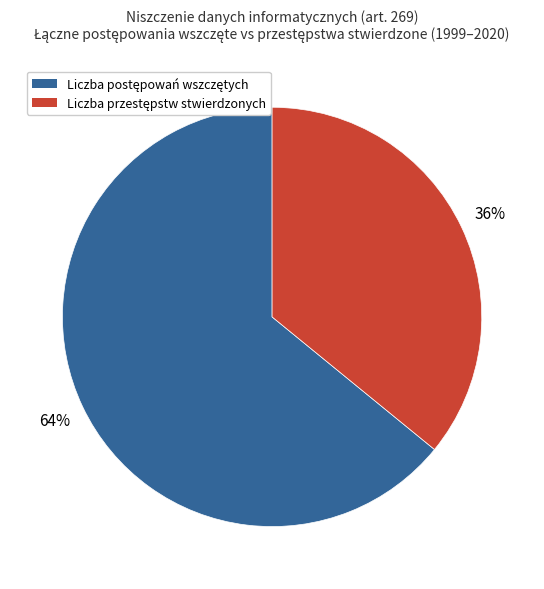

To the nearest percent, what is the difference between the largest and smallest slice percentages?

28%